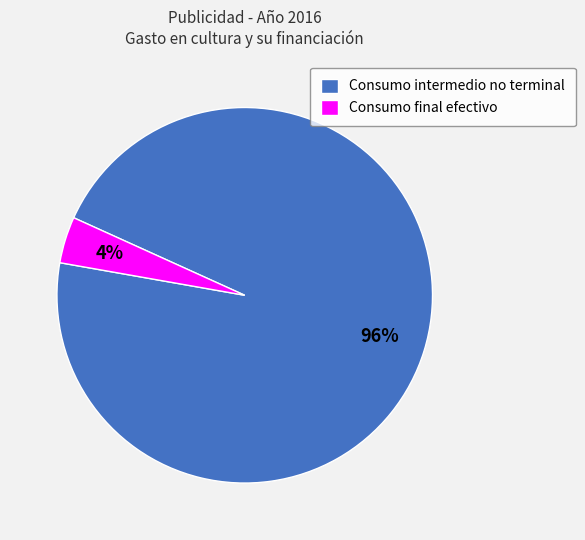

Combined, do Consumo intermedio no terminal and Consumo final efectivo account for over 50%?

Yes